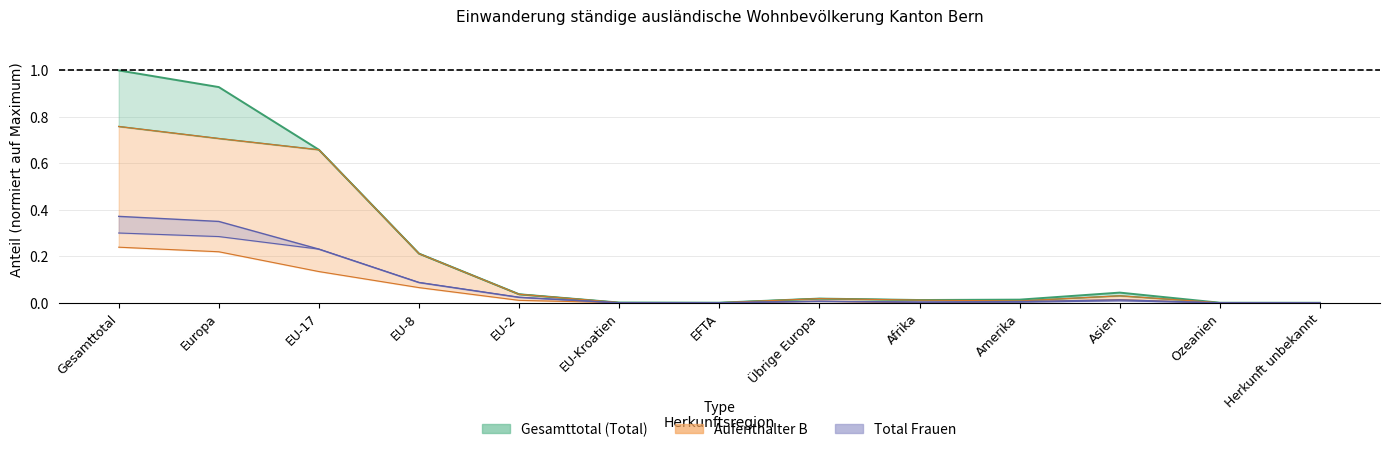

What is the label of the 7th point from the right?

EFTA